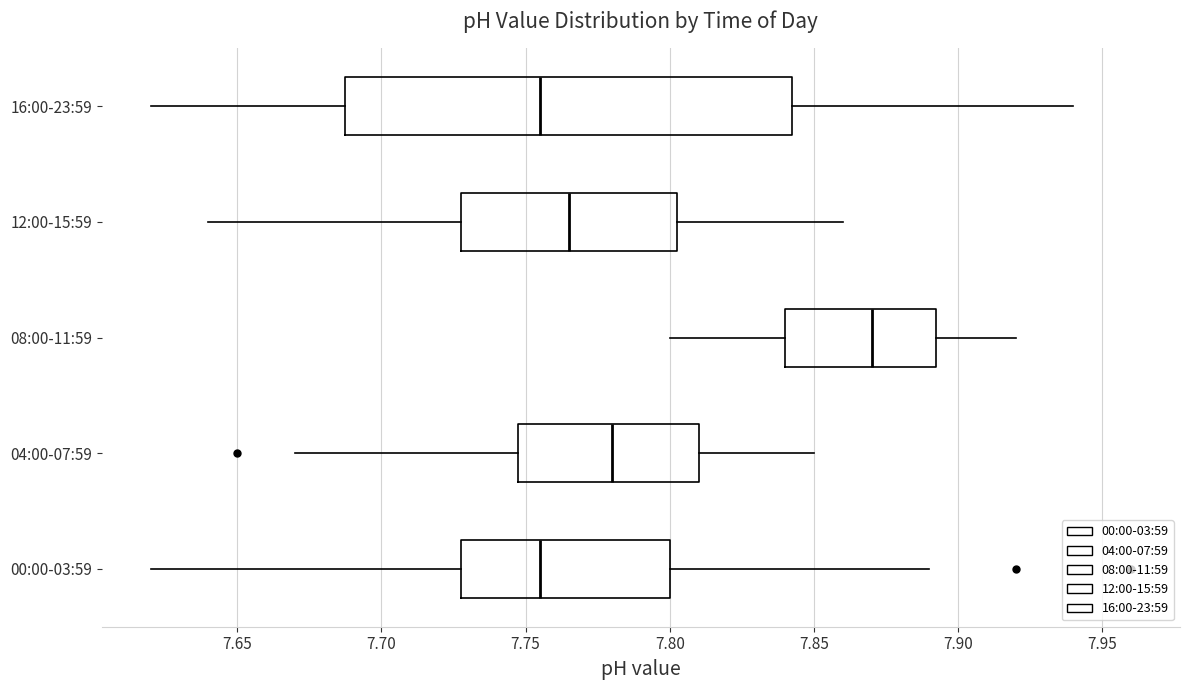

Reading bottom to top, transcribe this box plot: for each box, give where its median line is, the range the box spans, and where its two whiskers end, as read against the x-axis. The values are not printed on the chart, so give them approximately, as read against the axis.

00:00-03:59: median 7.755, box 7.730 to 7.800, whiskers 7.620 to 7.890
04:00-07:59: median 7.780, box 7.750 to 7.810, whiskers 7.670 to 7.850
08:00-11:59: median 7.870, box 7.840 to 7.895, whiskers 7.800 to 7.920
12:00-15:59: median 7.765, box 7.730 to 7.805, whiskers 7.640 to 7.860
16:00-23:59: median 7.755, box 7.690 to 7.845, whiskers 7.620 to 7.940